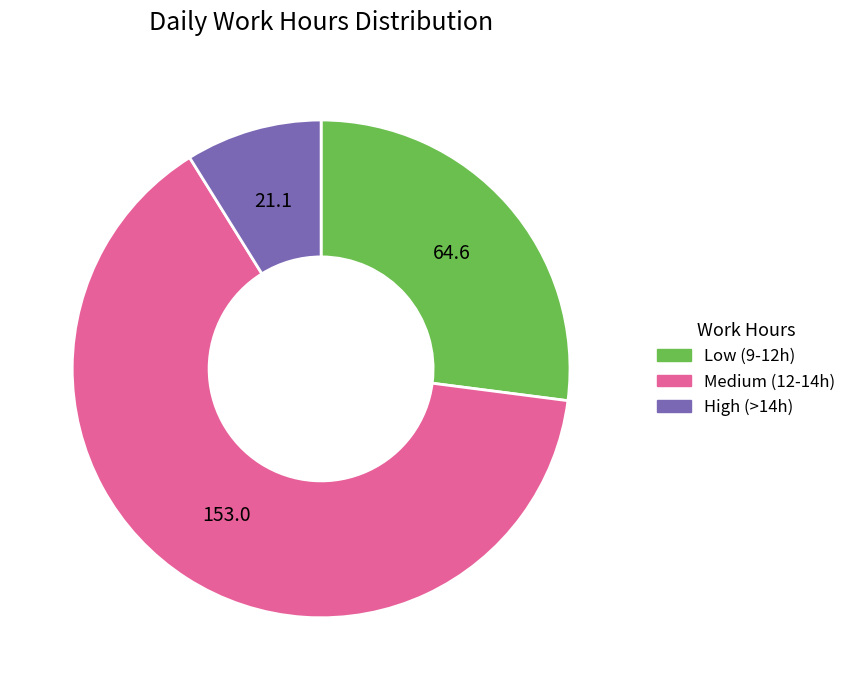

How many segments does this pie chart have?

3